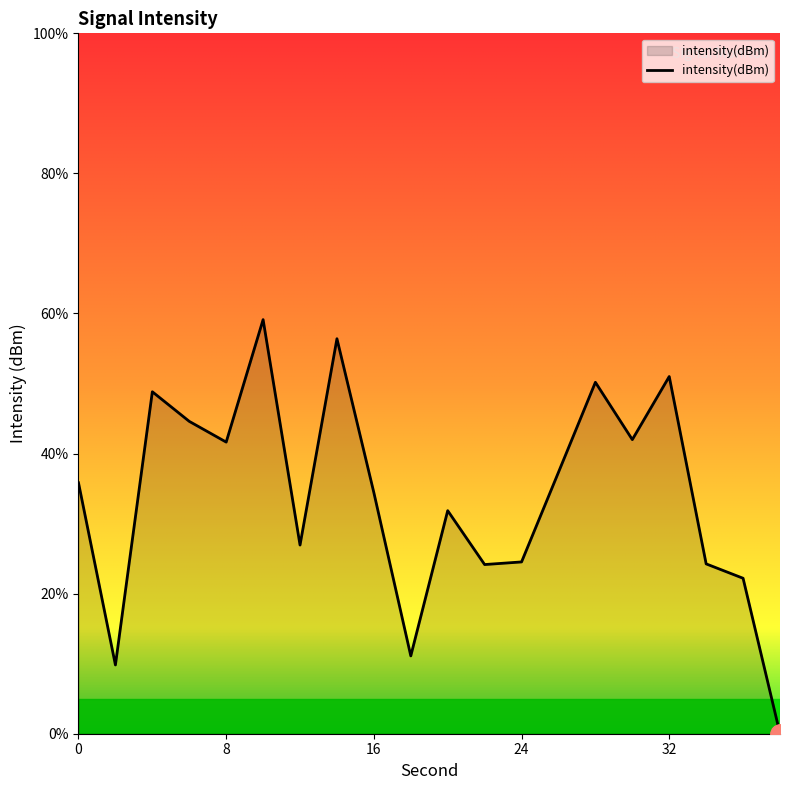

What is the maximum value shown in the chart?

59.1